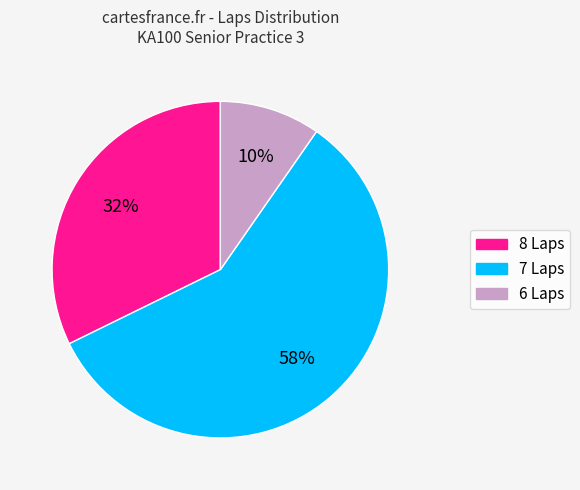

To the nearest percent, what is the difference between the largest and smallest slice percentages?

48%